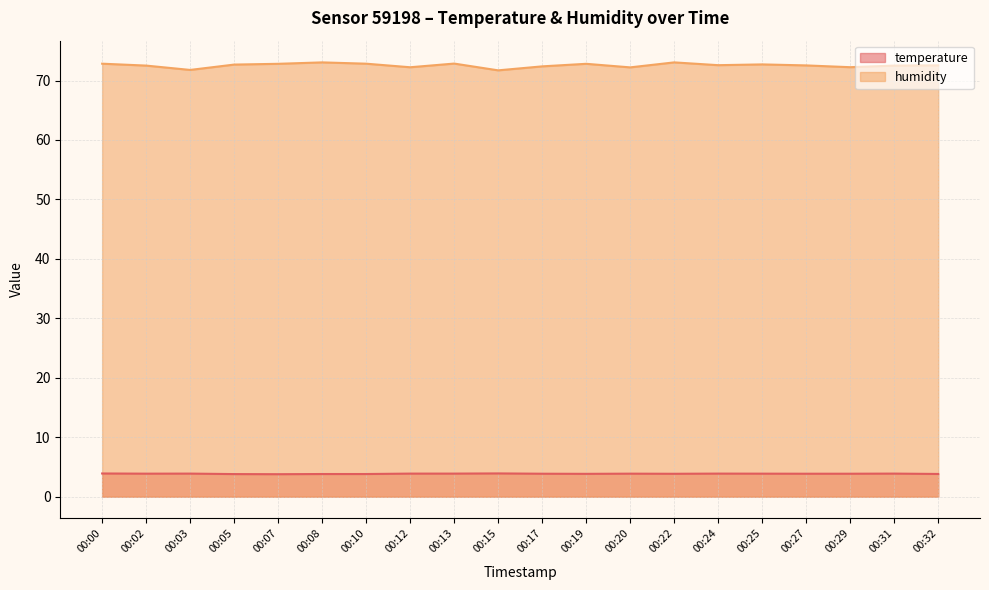

Reading left to right, transcribe all the data shown in this chart.

temperature: 00:00=3.9	00:02=3.9	00:03=3.9	00:05=3.8	00:07=3.8	00:08=3.8	00:10=3.8	00:12=3.9	00:13=3.9	00:15=3.9	00:17=3.9	00:19=3.8	00:20=3.9	00:22=3.9	00:24=3.9	00:25=3.9	00:27=3.9	00:29=3.9	00:31=3.9	00:32=3.8
humidity: 00:00=72.8	00:02=72.5	00:03=71.8	00:05=72.7	00:07=72.8	00:08=73.0	00:10=72.8	00:12=72.2	00:13=72.8	00:15=71.7	00:17=72.4	00:19=72.8	00:20=72.2	00:22=73.0	00:24=72.6	00:25=72.7	00:27=72.5	00:29=72.2	00:31=72.5	00:32=72.5